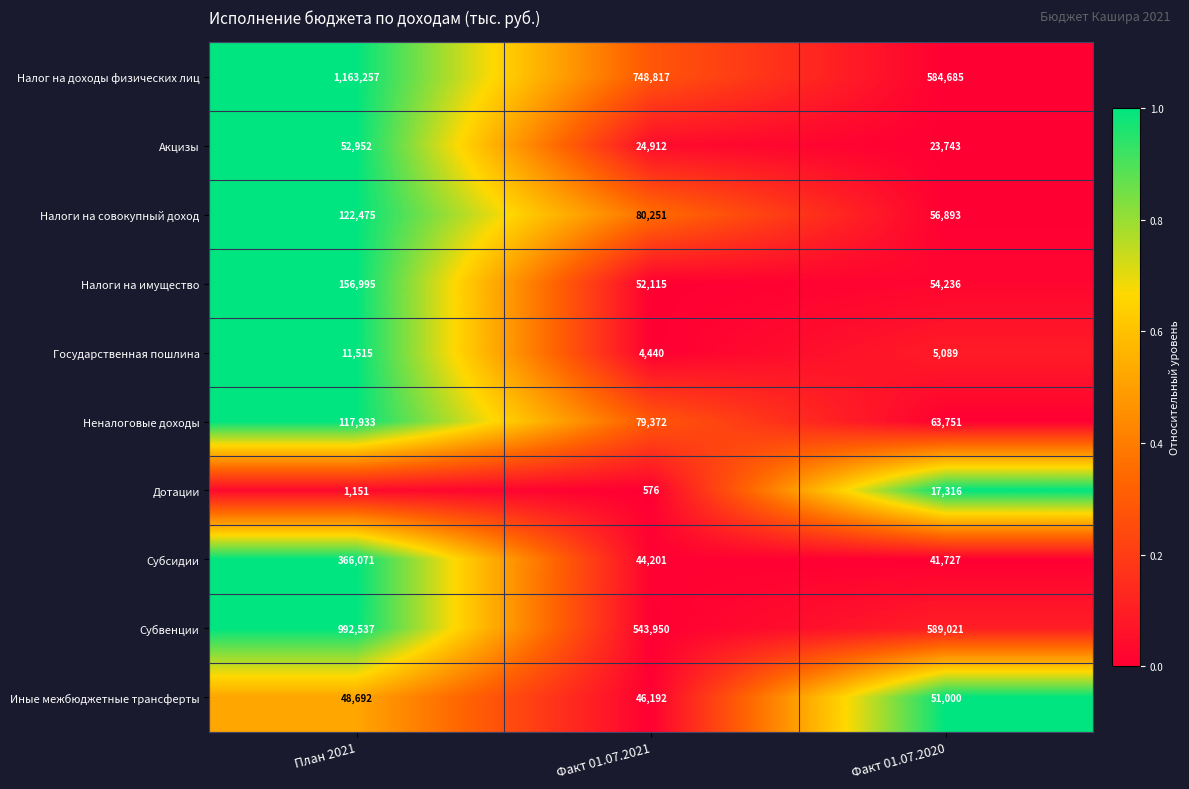

Read the Субвенции value at План 2021, to the nearest 10.

992540